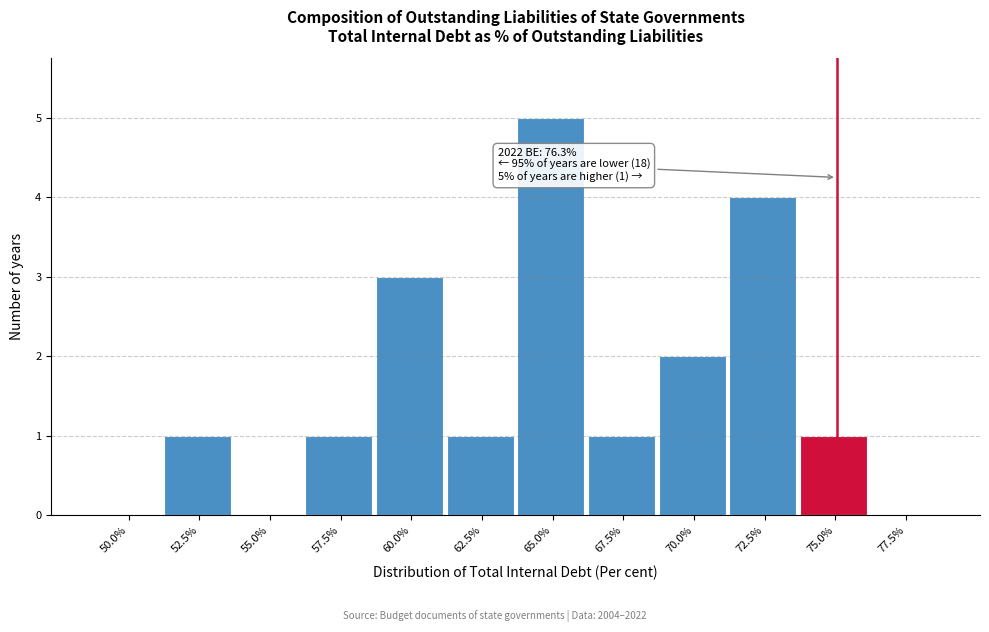

Reading left to right, list all the values displayed in this chart.

50.0%=0	52.5%=1	55.0%=0	57.5%=1	60.0%=3	62.5%=1	65.0%=5	67.5%=1	70.0%=2	72.5%=4	75.0%=1	77.5%=0